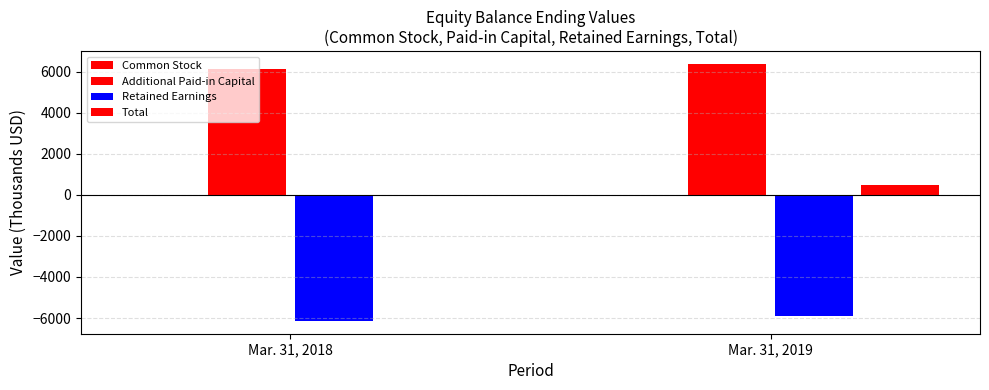

At which label is Common Stock closest to 6?

Mar. 31, 2018